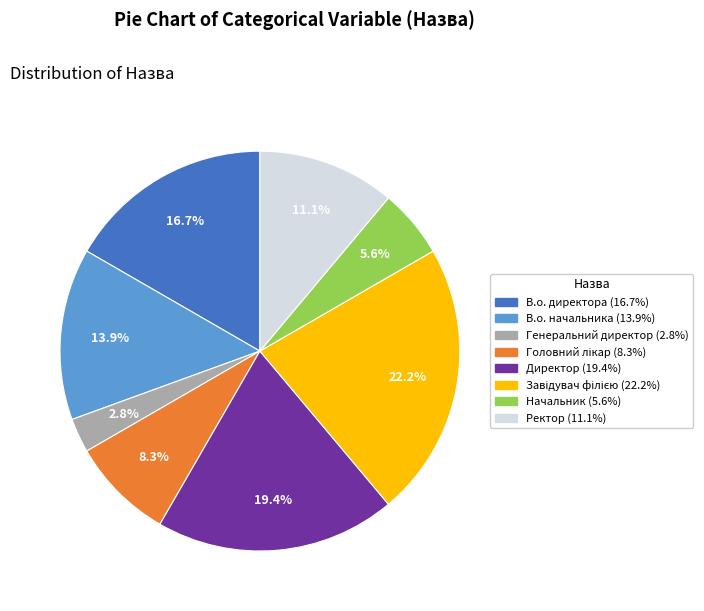

To the nearest percent, what is the average slice percentage?

12%